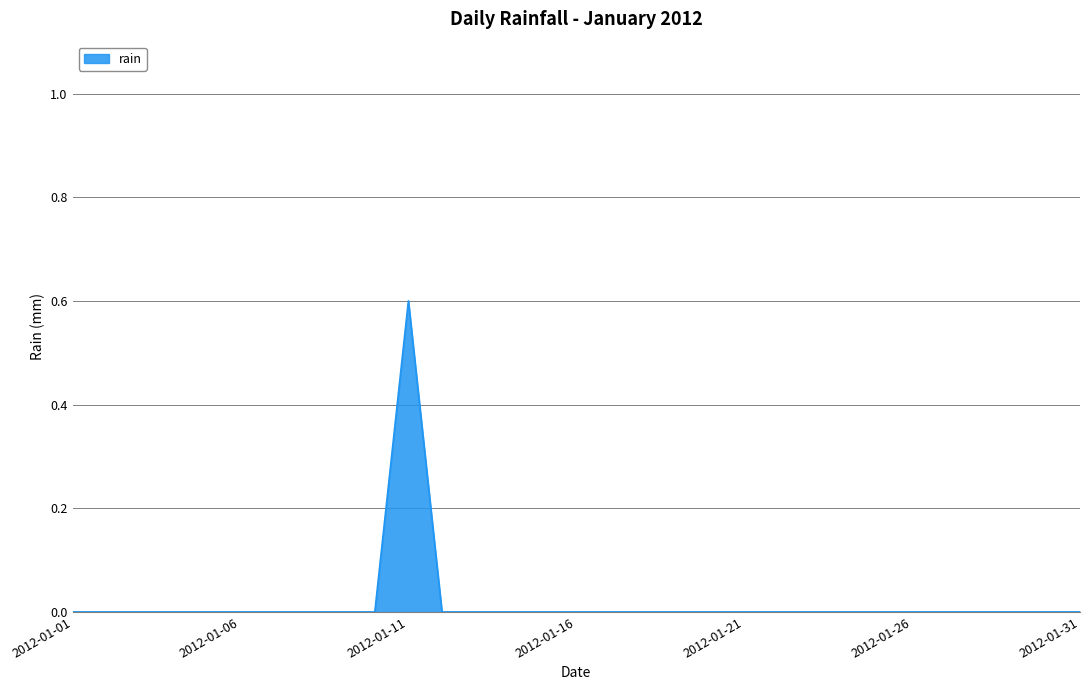

True or false: the data has more than 0 interior local peaks.

True